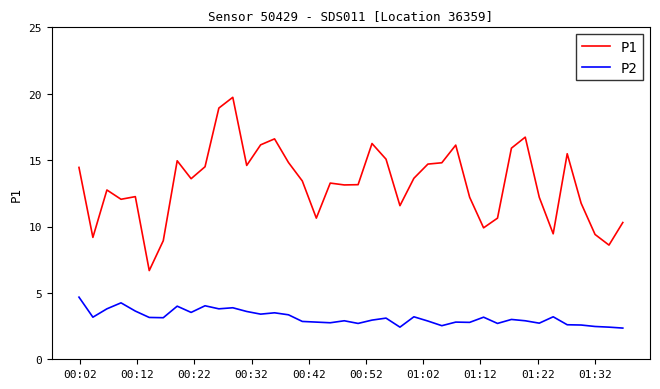

True or false: P1 and P2 cross at least once.

False